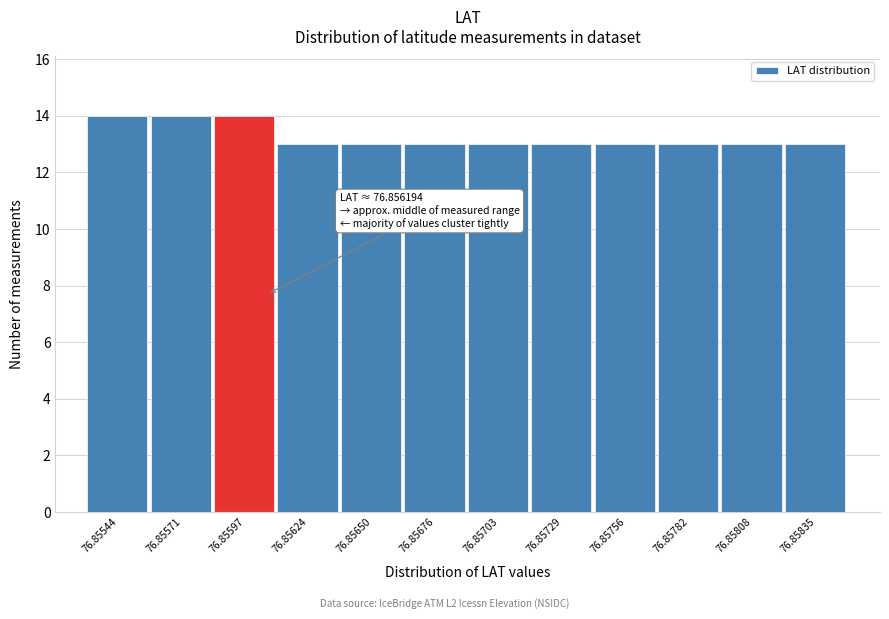

Reading left to right, list all the values displayed in this chart.

14	14	14	13	13	13	13	13	13	13	13	13